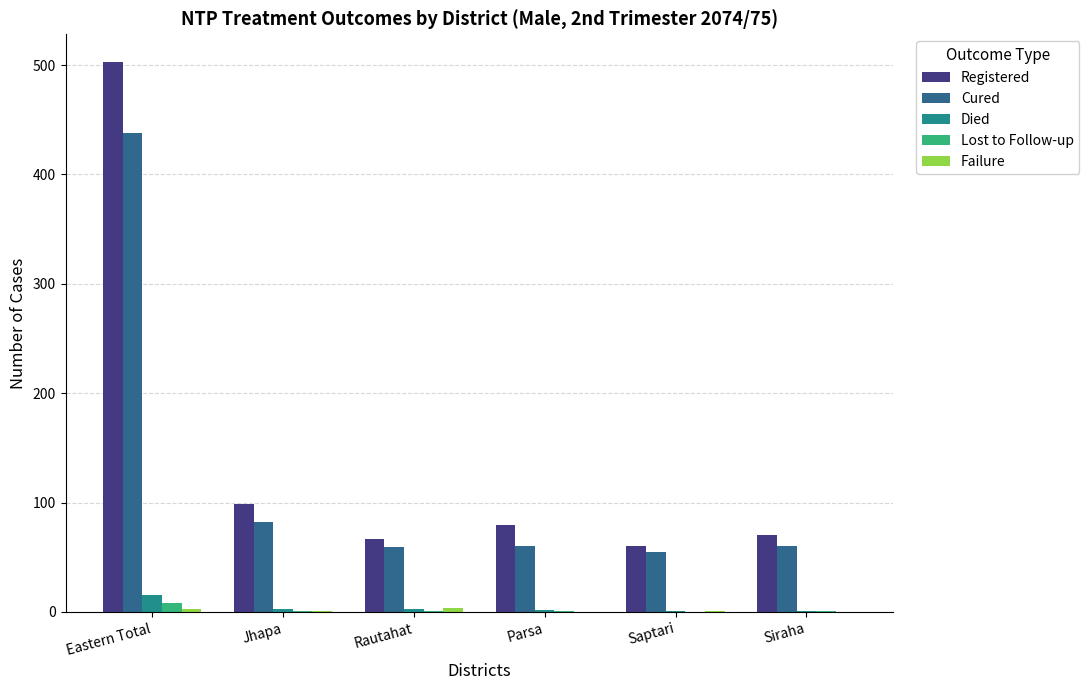

The value of Died at Parsa is 2. True or false?

True